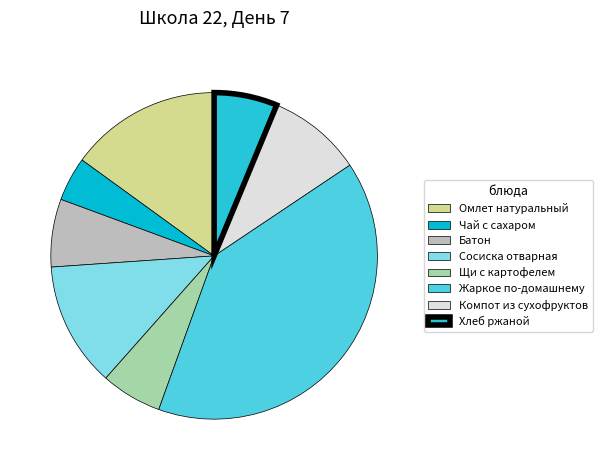

Count the number of slices in the pie.

8